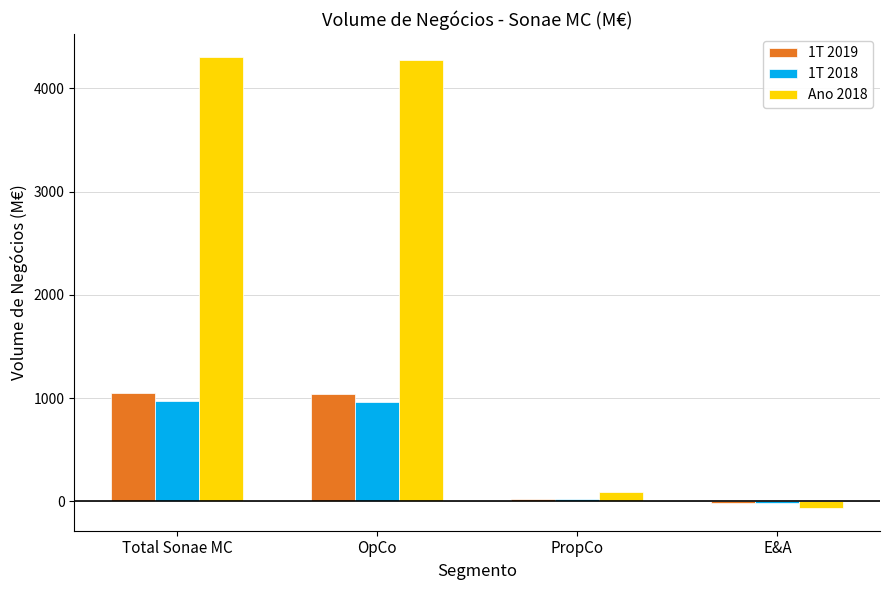

Which series has the largest total across all categories?

Ano 2018